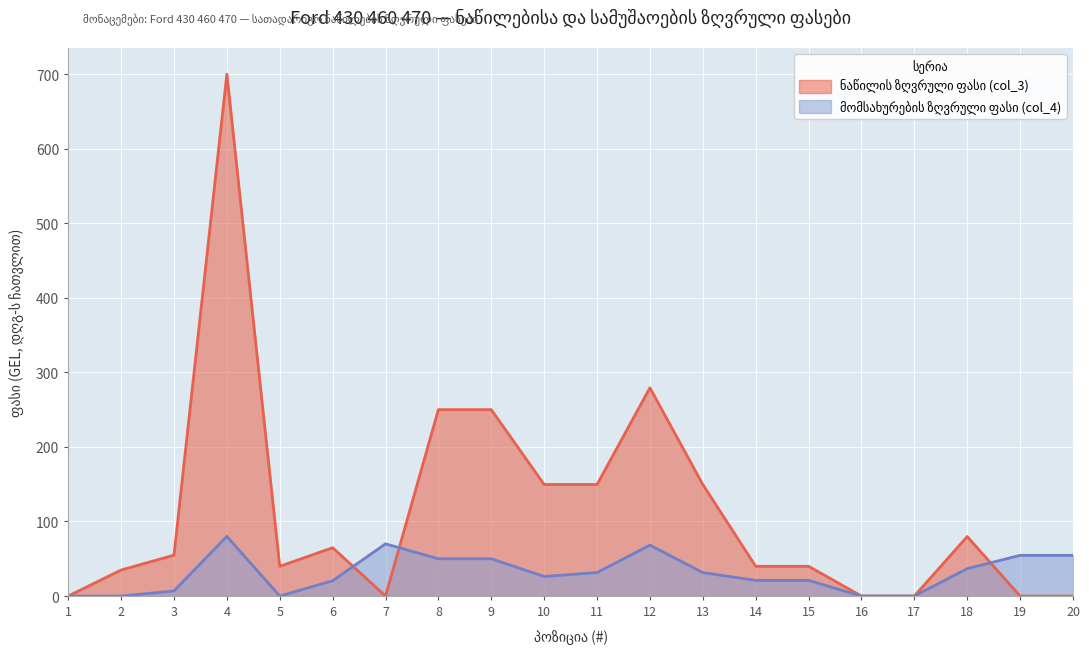

How many interior local peaks does the ნაწილის ზღვრული ფასი (col_3) series have?

4